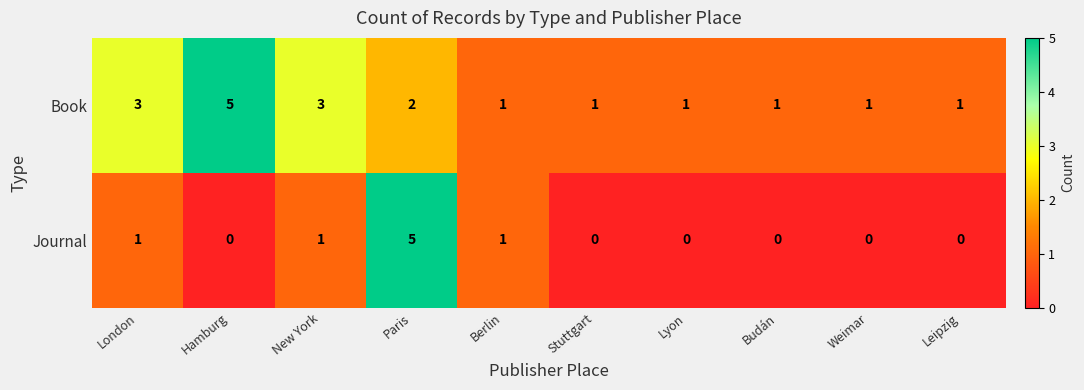

What is the difference between the maximum and minimum values in the Book series?

4